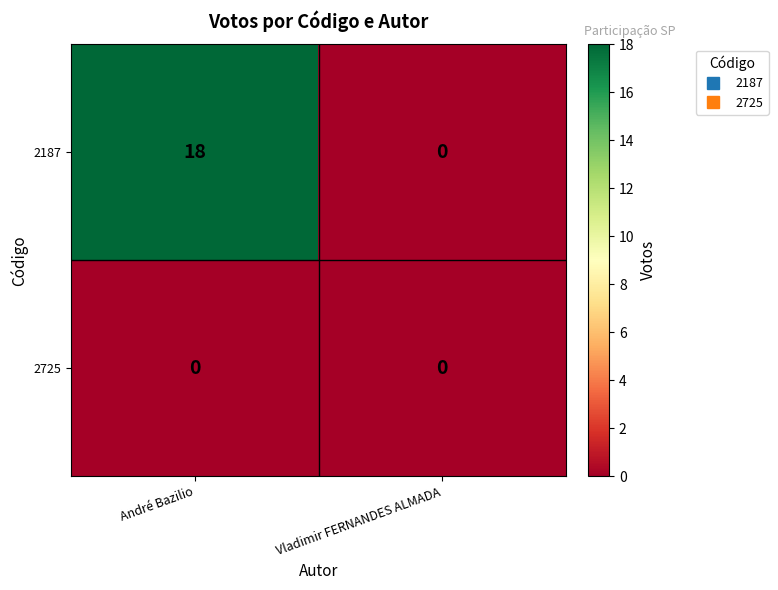

What value does the 2187 series have at André Bazilio, to the nearest 5?

20